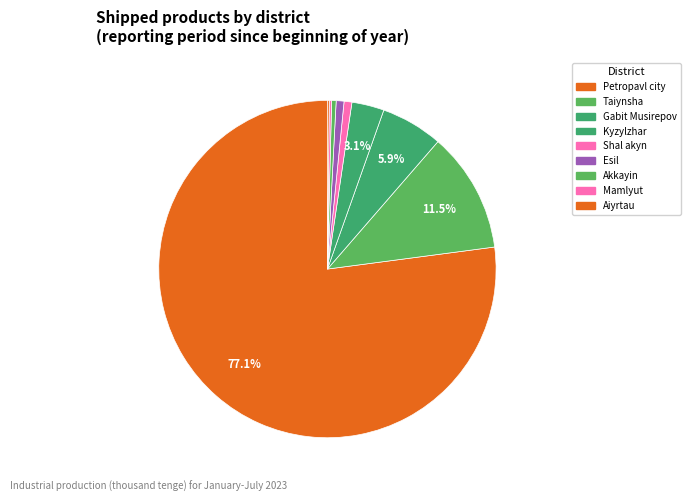

Count the number of slices in the pie.

9